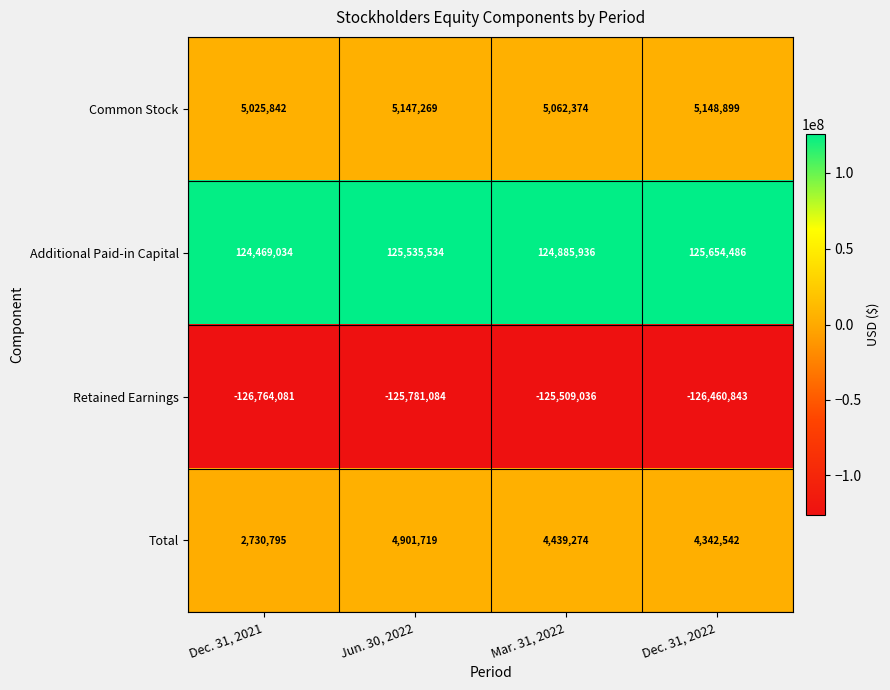

List the series in order of their peak value, highest first.

Additional Paid-in Capital, Common Stock, Total, Retained Earnings